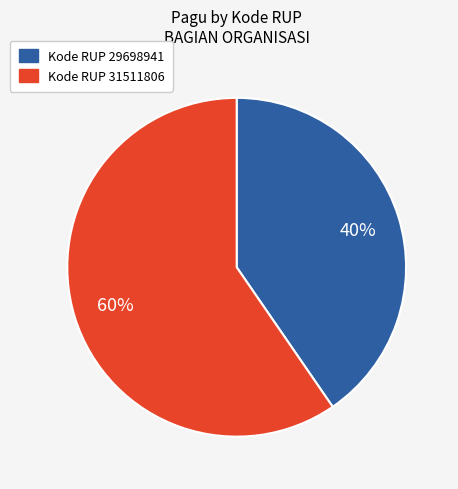

To the nearest percent, what is the average slice percentage?

50%